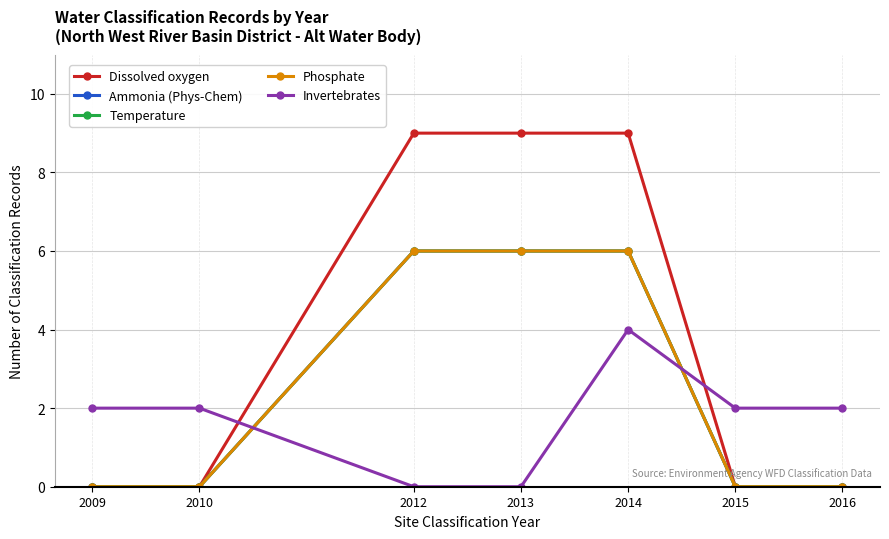

True or false: Ammonia (Phys-Chem) and Phosphate cross at least once.

False